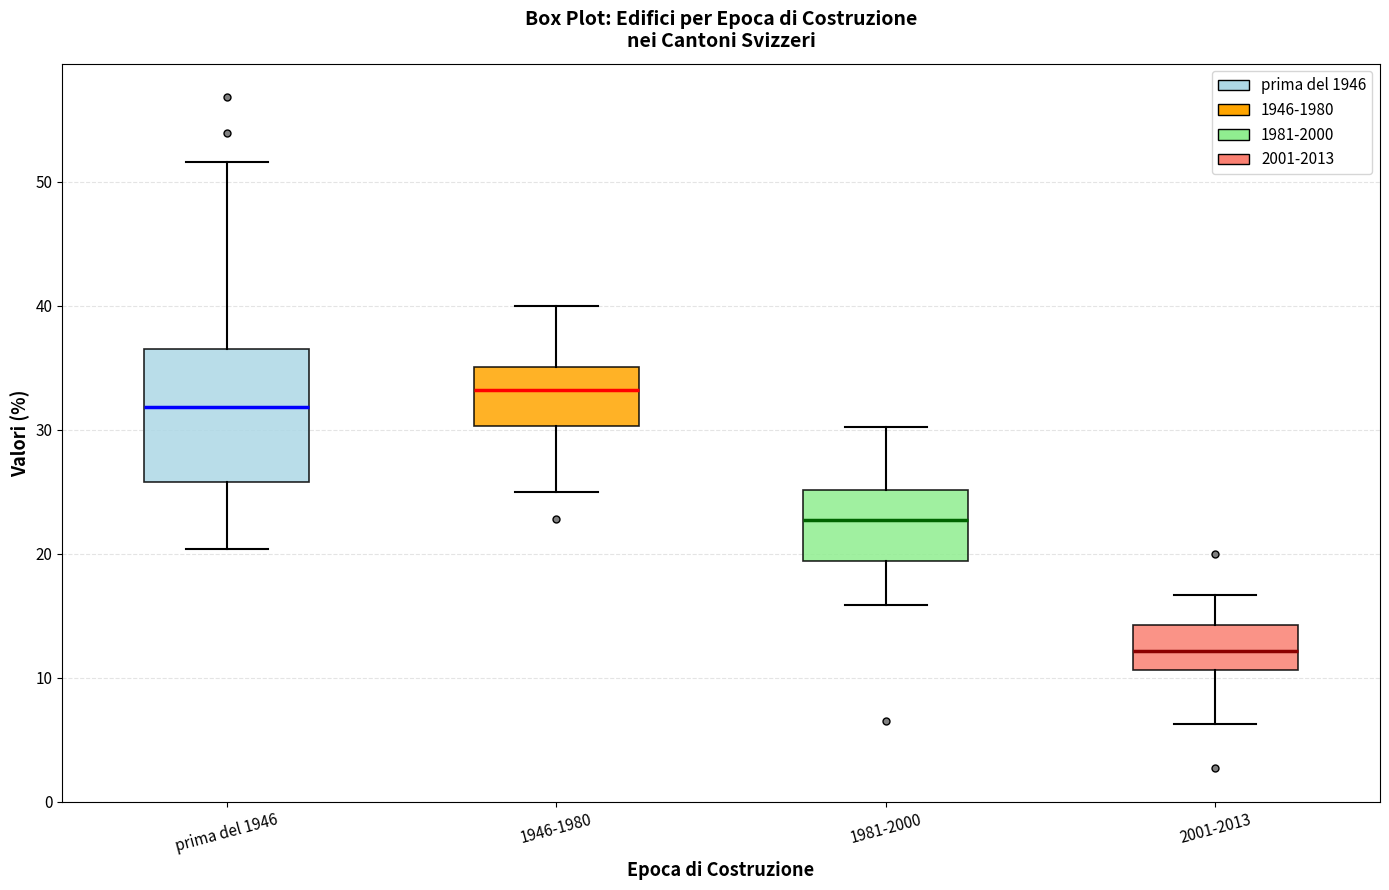

Which box has the highest median line?

1946-1980